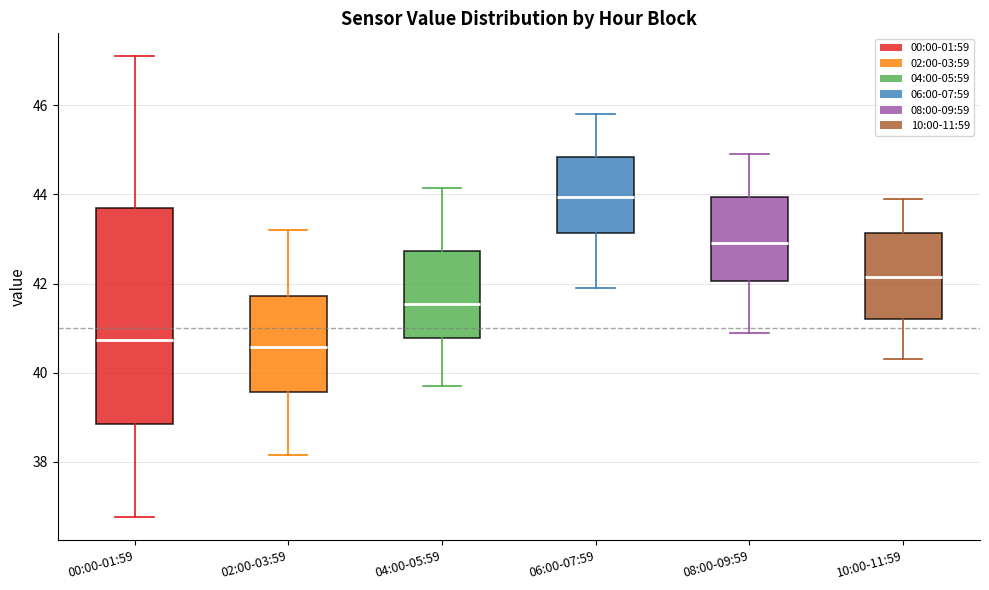

Where is the lower edge of the box for 08:00-09:59 on the y-axis? The values are not printed on the chart, so give them approximately, as read against the axis.

42.0